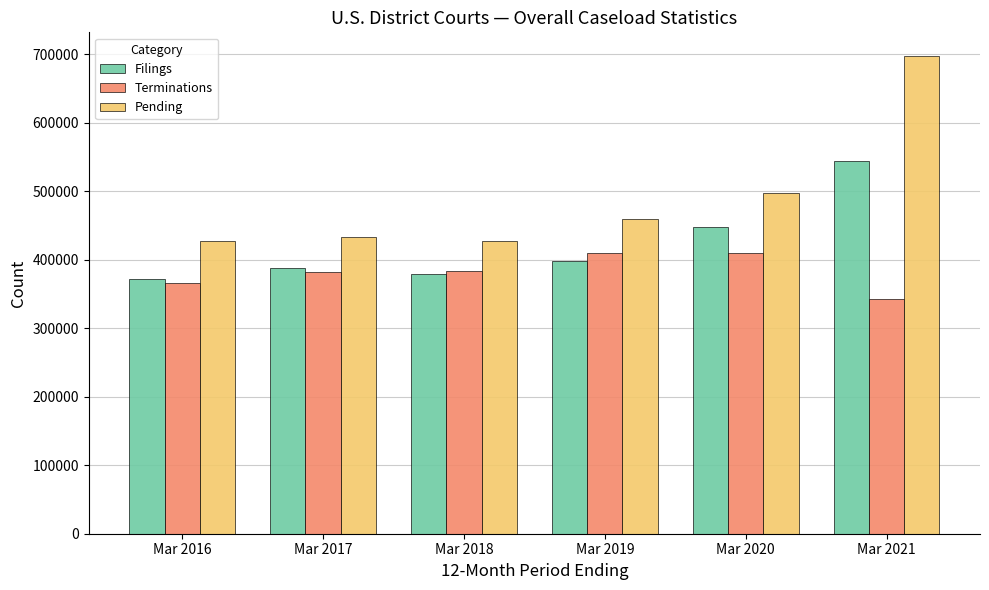

What is the spread (max minus min) of values at Mar 2019?

60764